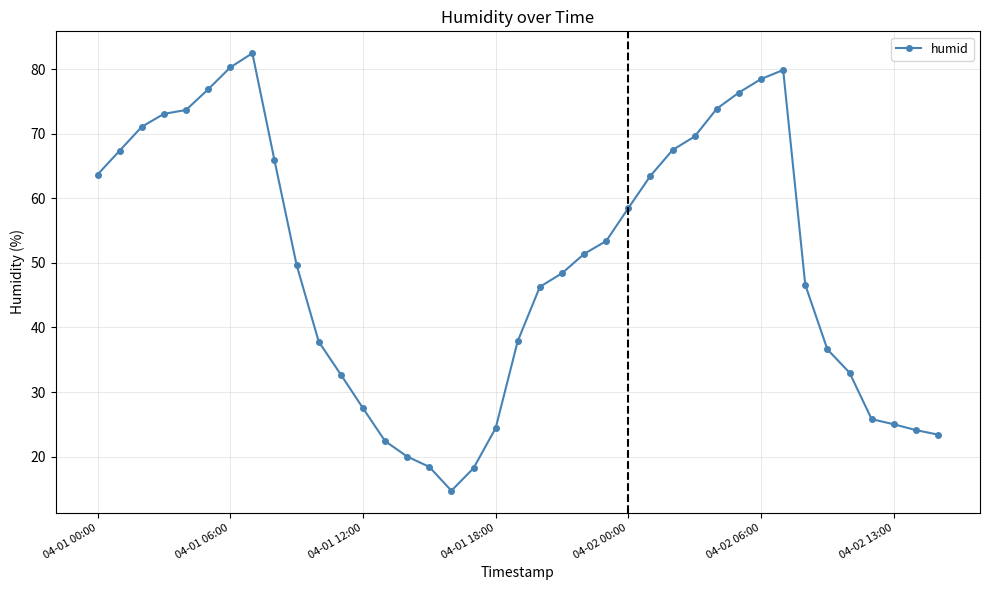

What is the sum of all values?

1940.1